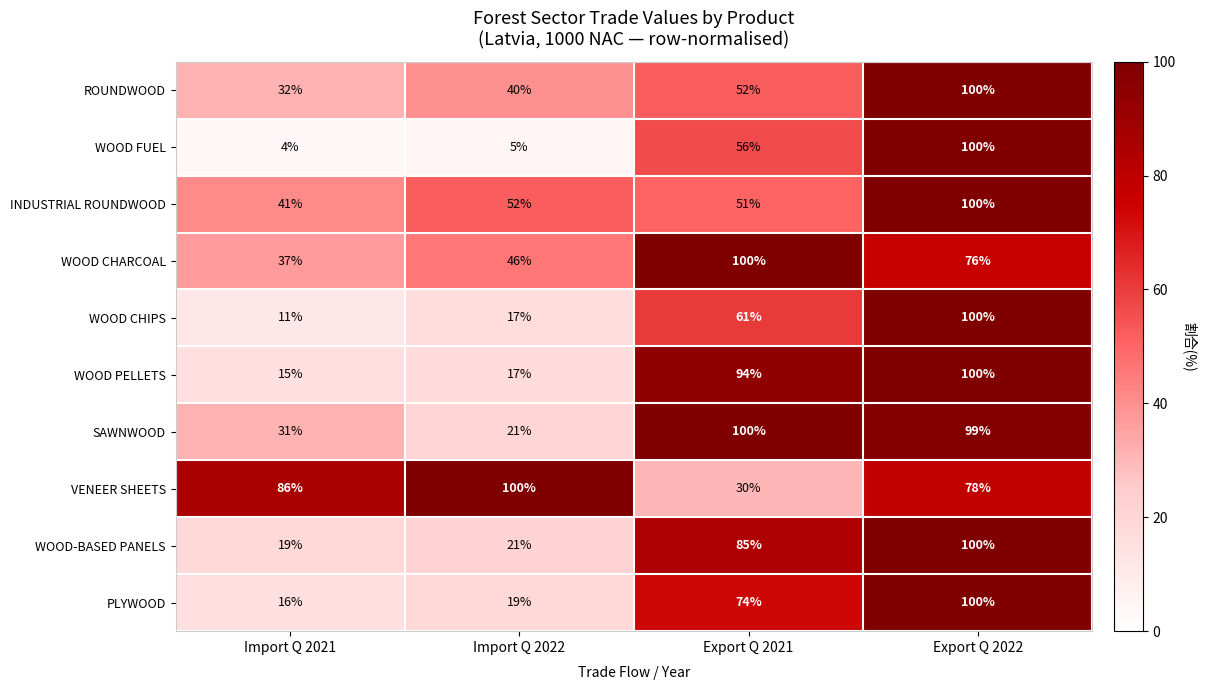

What is the maximum value shown in the chart?

100